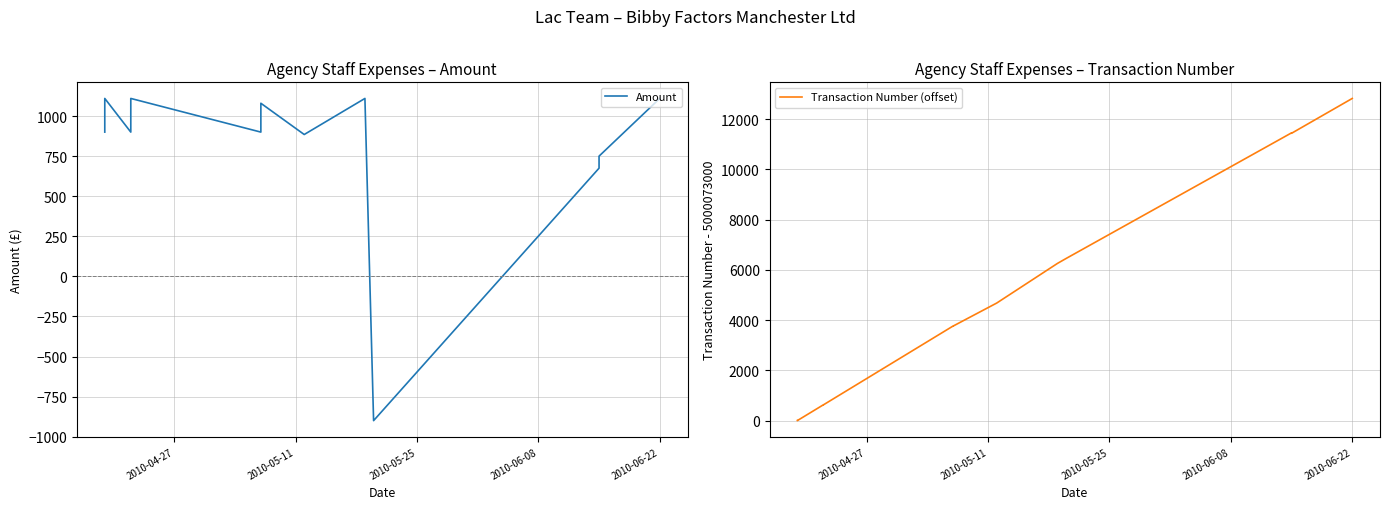

Is the value of Amount at 11 greater than the value of Transaction Number (offset) at 9?

No